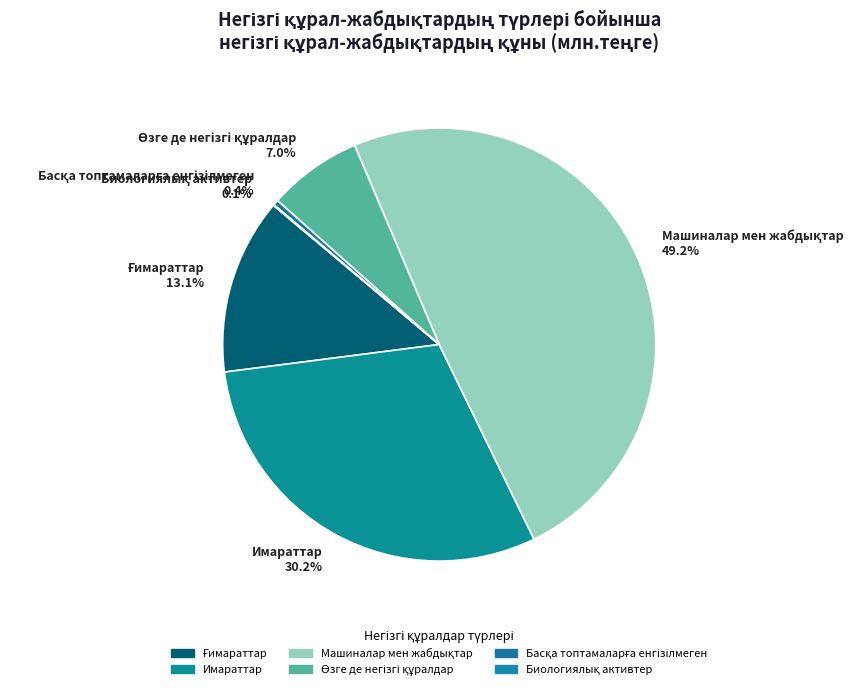

To the nearest percent, what is the difference between the largest and smallest slice percentages?

49%